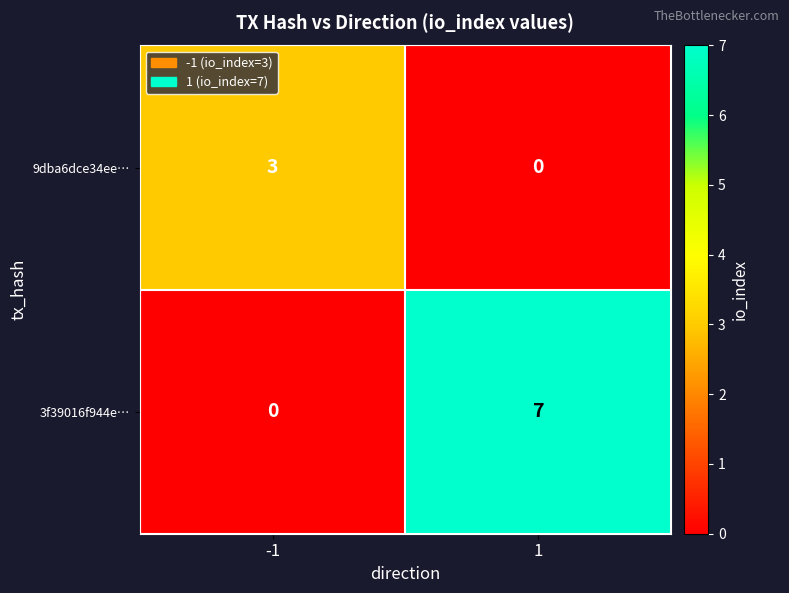

How many distinct data groups are displayed?

2